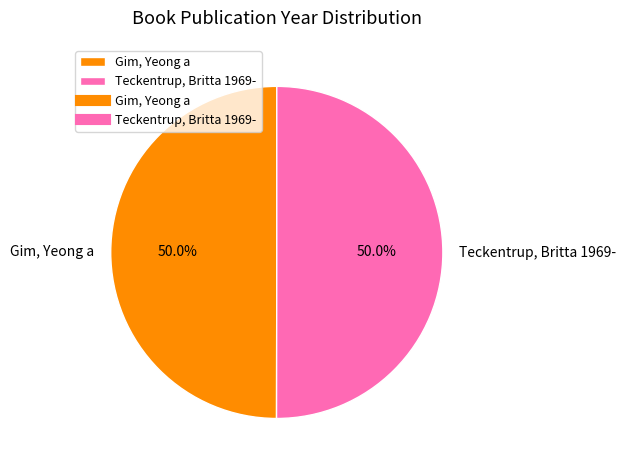

Is the sum of Gim, Yeong a and Teckentrup, Britta 1969- greater than half?

Yes